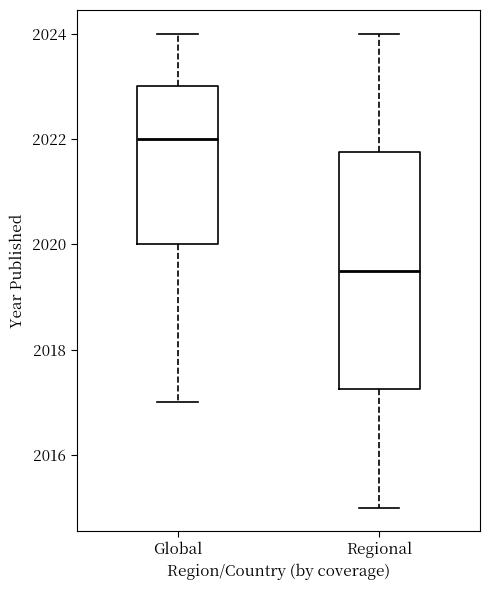

Reading left to right, read every box against the y-axis: the position of its median line, the range the box covers, and the ends of its whiskers. The values are not printed on the chart, so give them approximately, as read against the axis.

Global: median 2022.0, box 2020.0 to 2023.0, whiskers 2017.0 to 2024.0
Regional: median 2019.6, box 2017.2 to 2021.8, whiskers 2015.0 to 2024.0